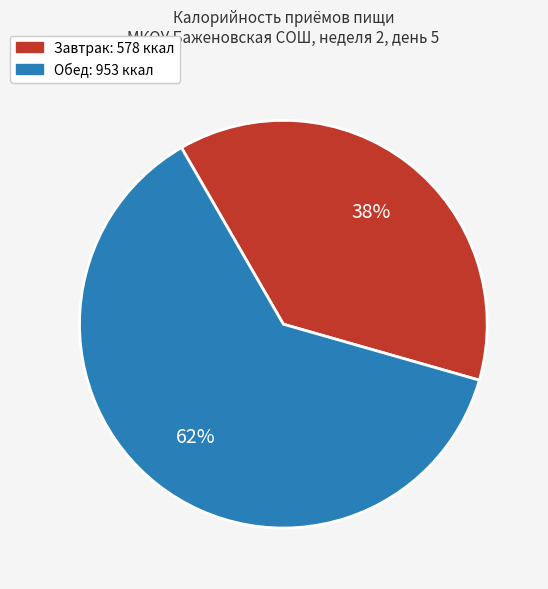

To the nearest percent, what is the average slice percentage?

50%